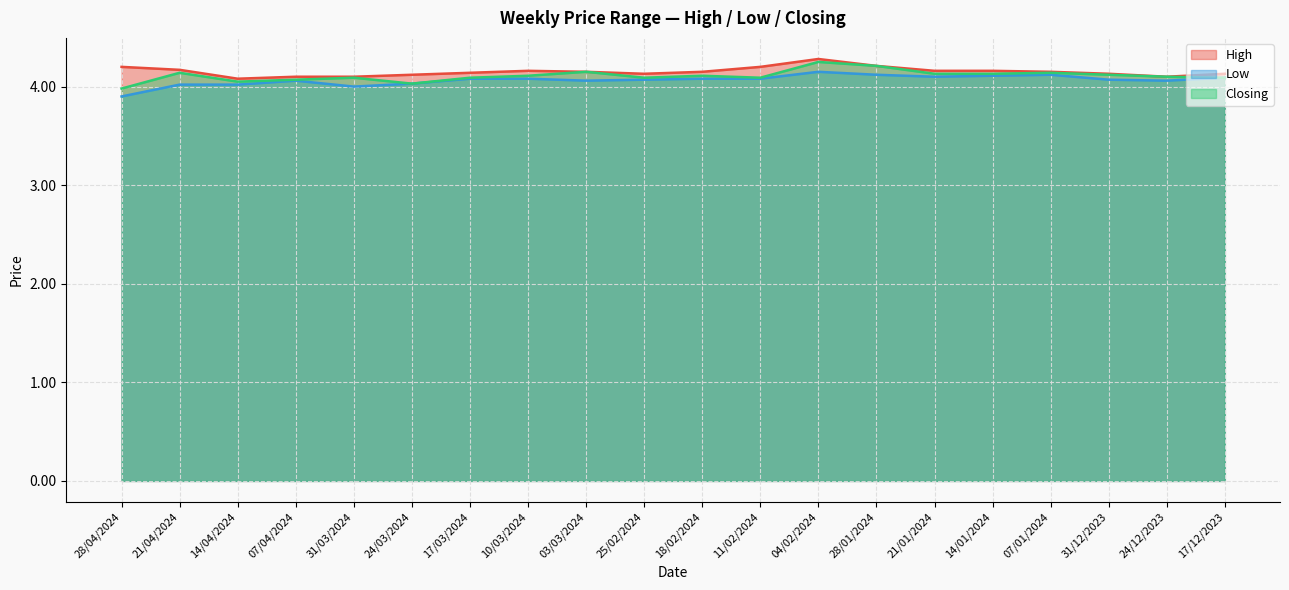

Which series has the widest spread of values?

Closing